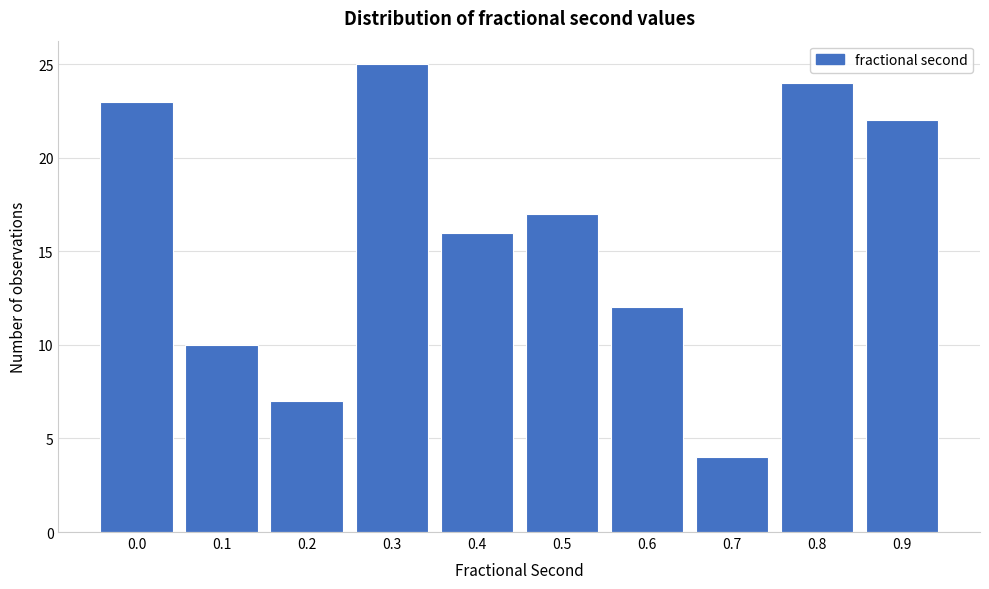

Reading right to left, what are all the values shown in this chart?

0.9=22	0.8=24	0.7=4	0.6=12	0.5=17	0.4=16	0.3=25	0.2=7	0.1=10	0.0=23